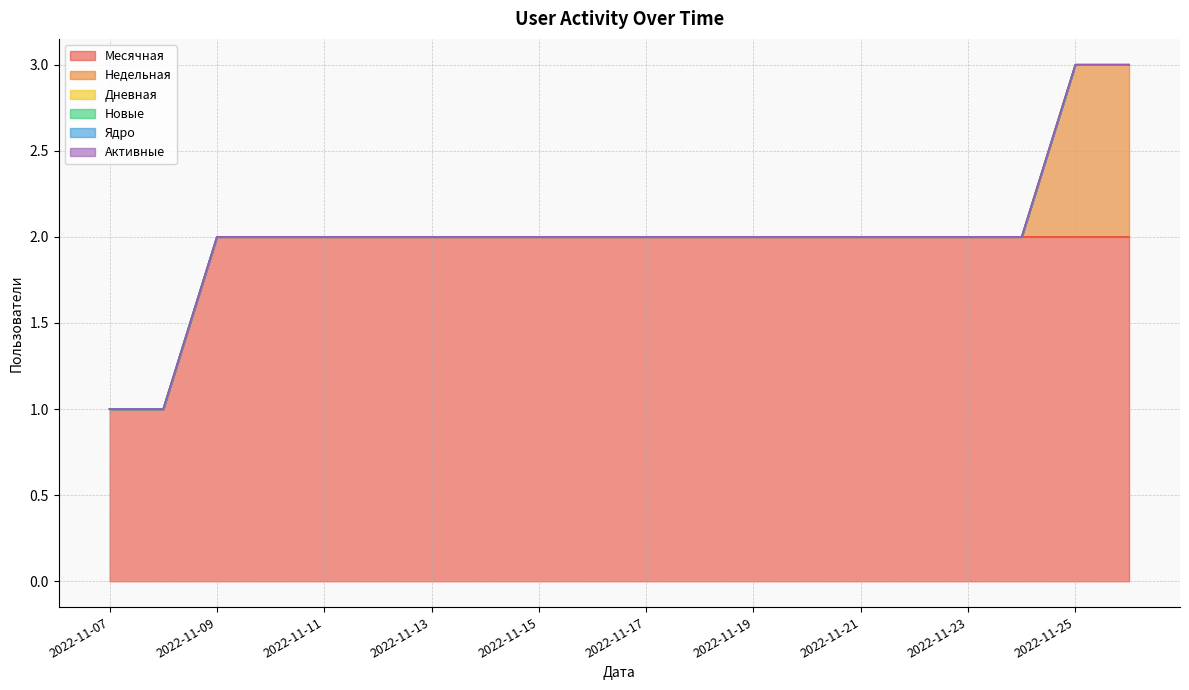

True or false: Новые and Ядро intersect in this chart.

False